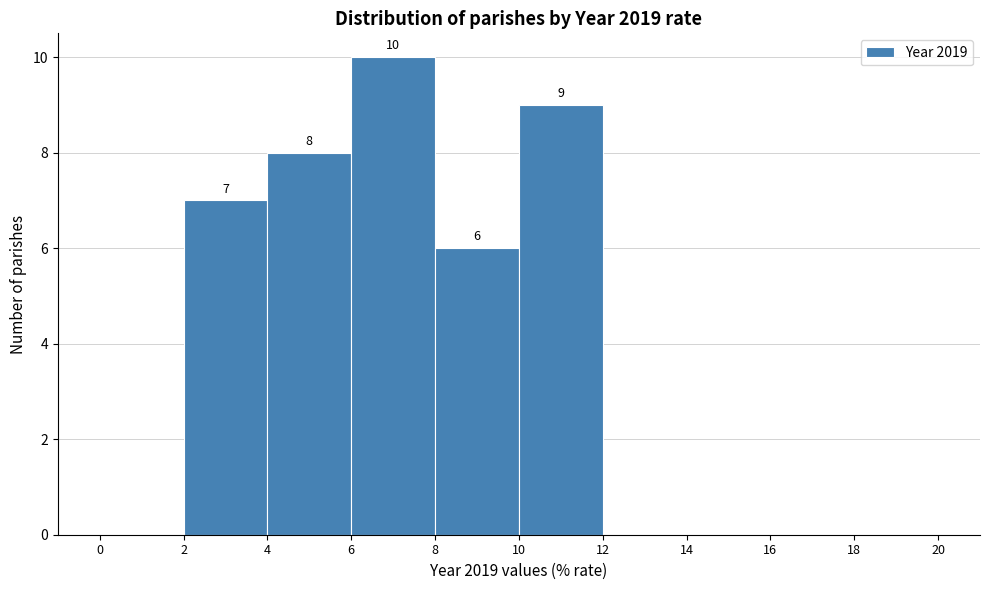

Which range on the x-axis has the tallest bar?

6 to 8